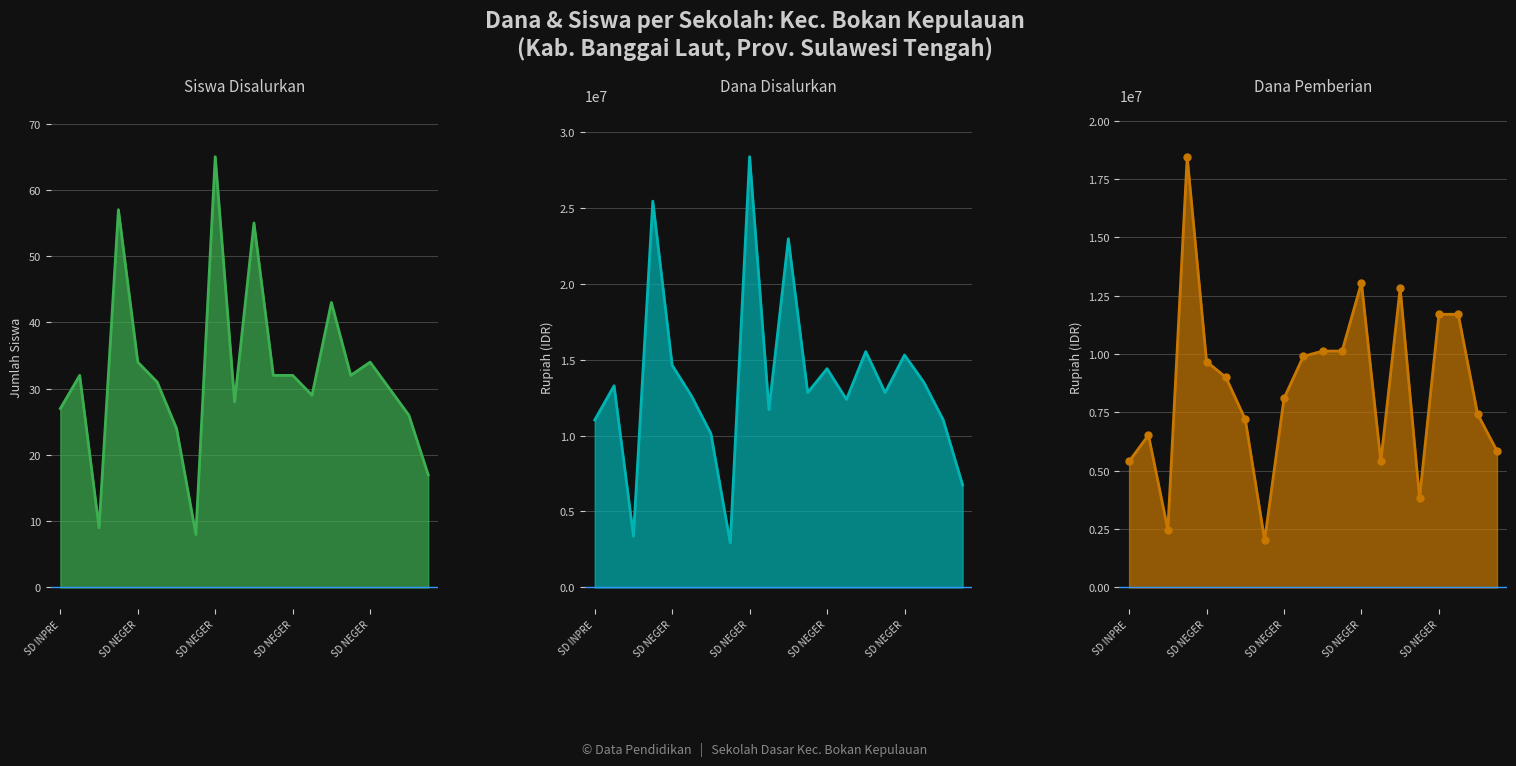

True or false: Dana Pemberian and Siswa Disalurkan intersect in this chart.

False